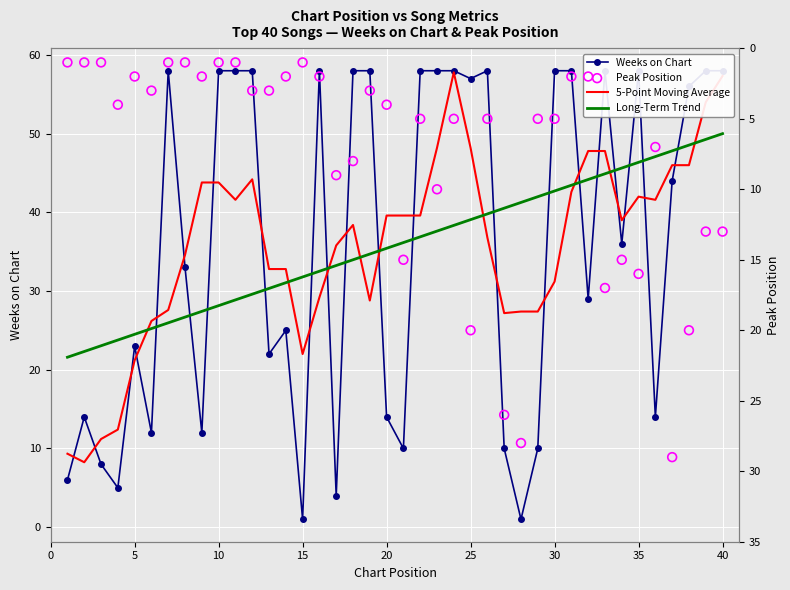

What are all the series names shown in the legend?

Weeks on Chart, 5-Point Moving Average, Long-Term Trend, Peak Position